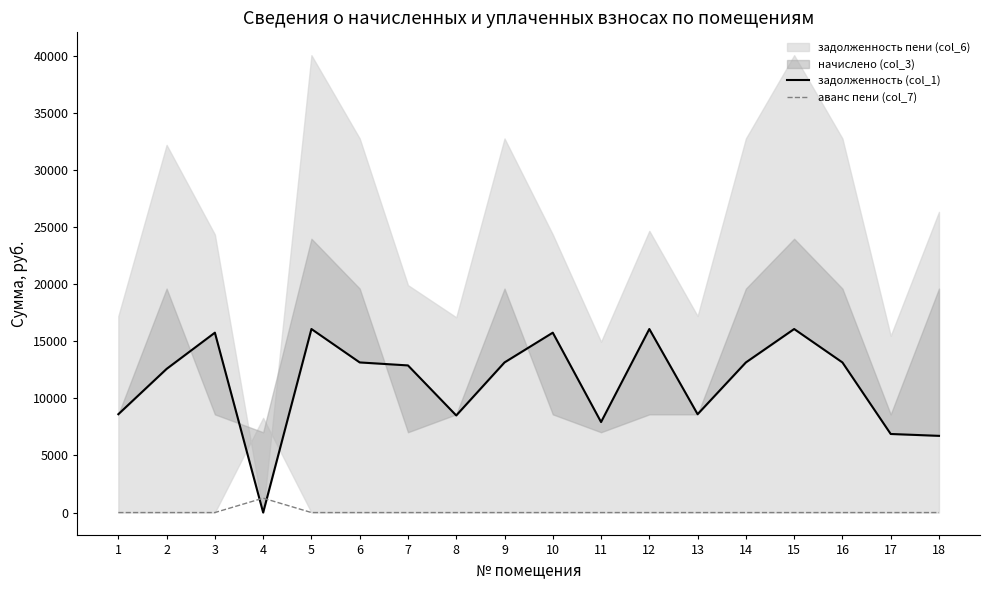

Reading left to right, extract all data points from this chart.

задолженность (col_1): 8616.3	12587.4	15759.9	0.0	16080.4	13153.4	12891.2	8507.1	13153.4	15759.9	7928.3	16080.4	8616.3	13153.4	16080.4	13153.4	6884.2	6720.5
аванс пени (col_7): 0.0	0.0	0.0	1262.3	0.0	0.0	0.0	0.0	0.0	0.0	0.0	0.0	0.0	0.0	0.0	0.0	0.0	0.0